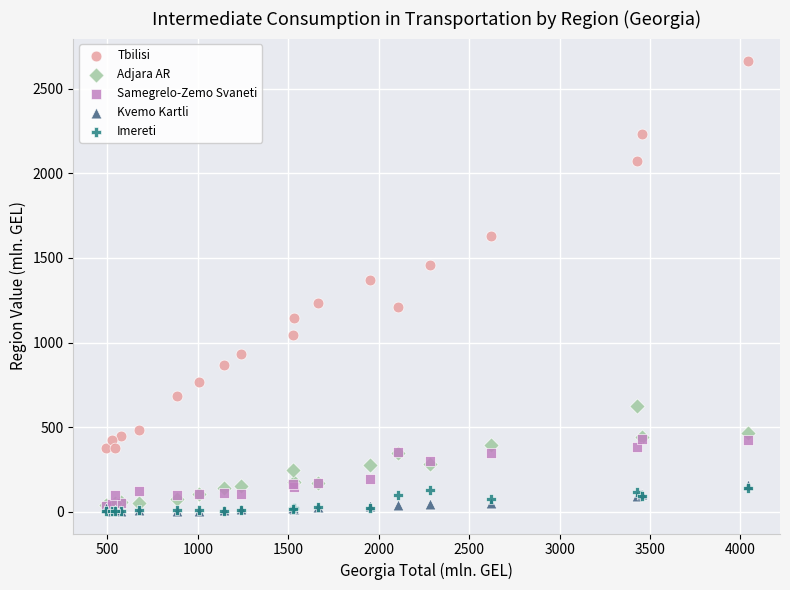

In the Tbilisi series, what Y value is closest to 1519?

1459.4